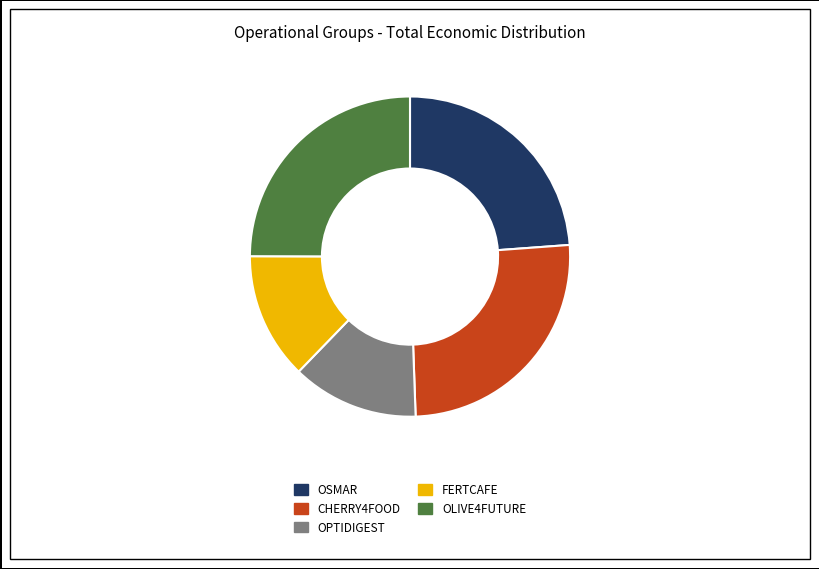

Does any single category account for the majority?

No